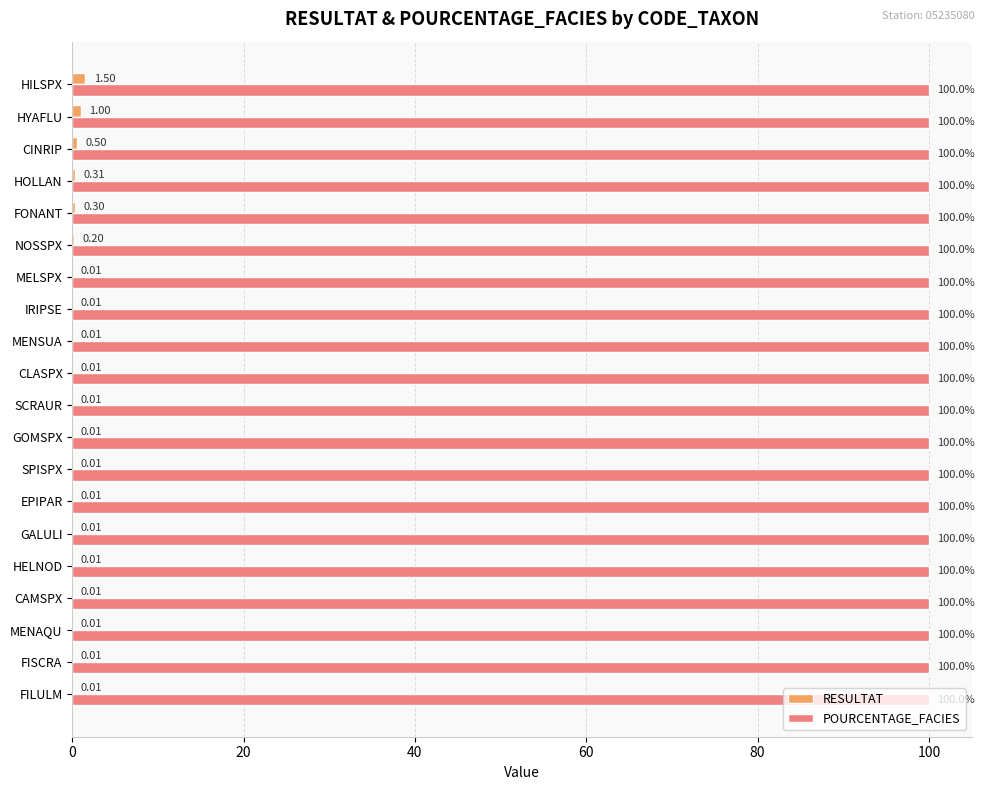

What is the sum of the POURCENTAGE_FACIES values at MENSUA and NOSSPX?

200.0